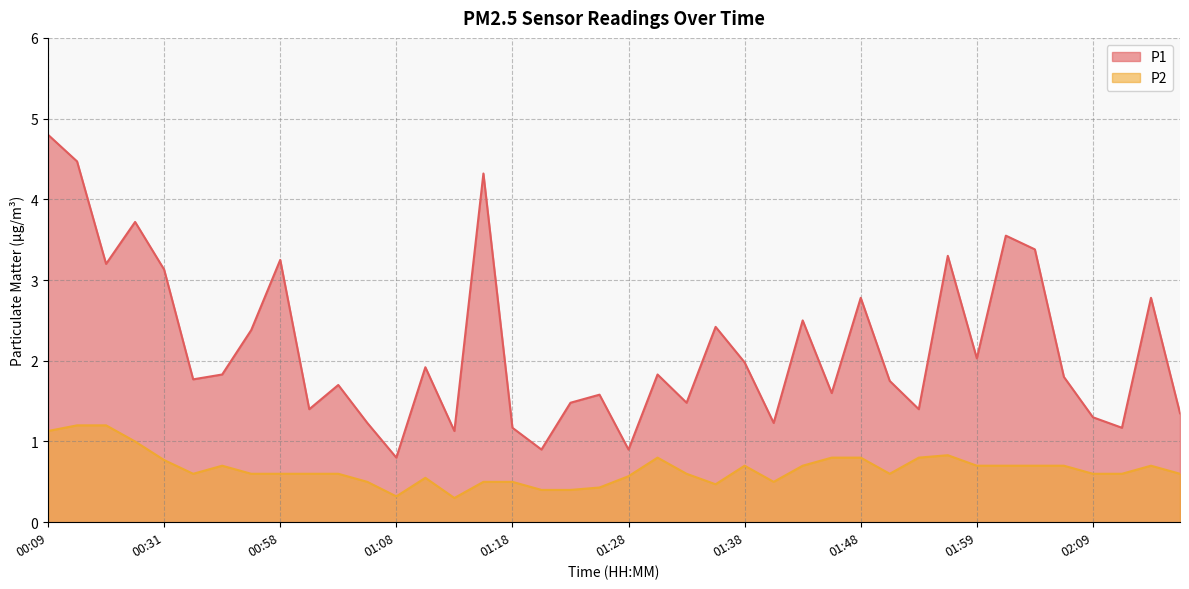

Which category has the lowest value in the P1 series?

01:08